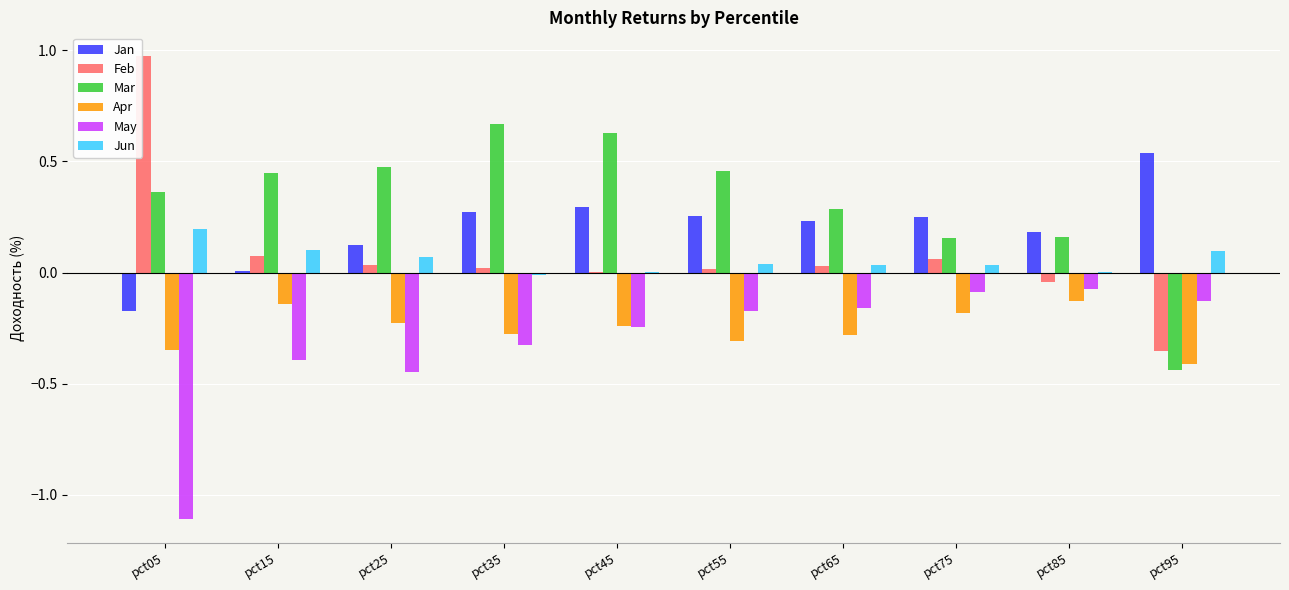

Is the value of Feb at pct65 greater than the value of Jan at pct45?

No